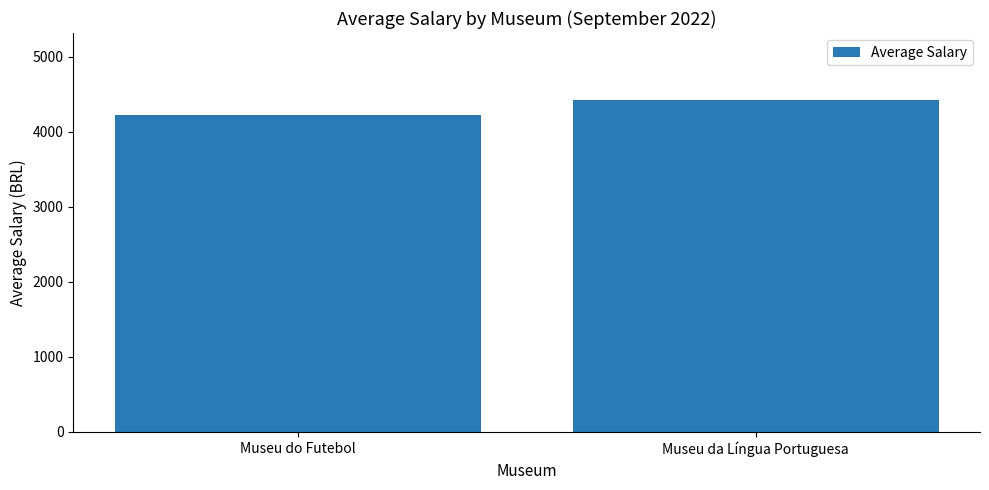

Approximately how many times larger is the value at Museu da Língua Portuguesa compared to Museu do Futebol?

1.0